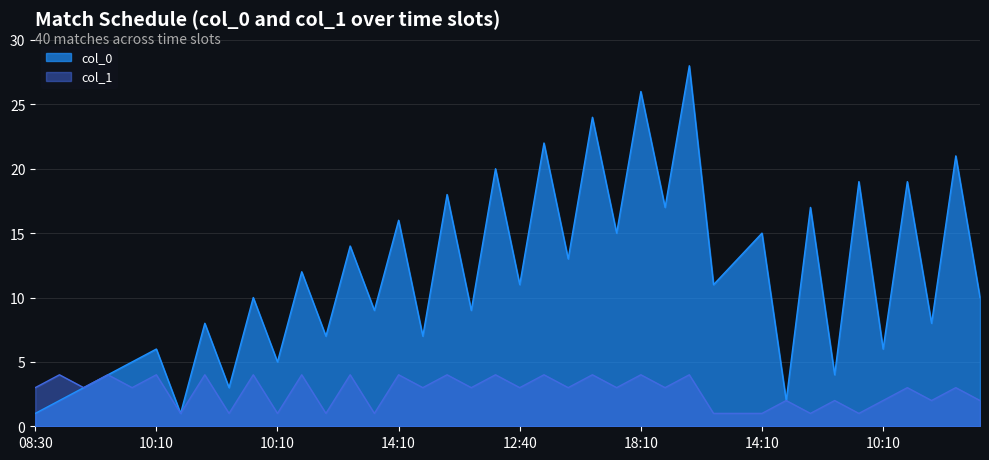

What are all the series names shown in the legend?

col_0, col_1